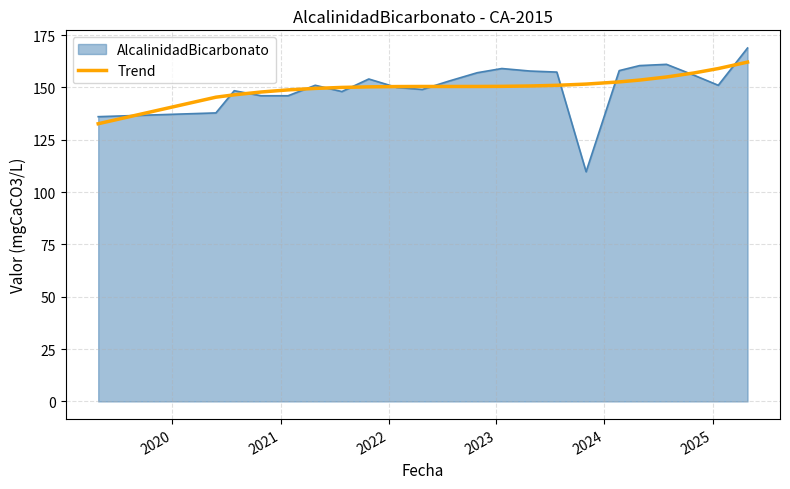

Which series has the widest spread of values?

AlcalinidadBicarbonato